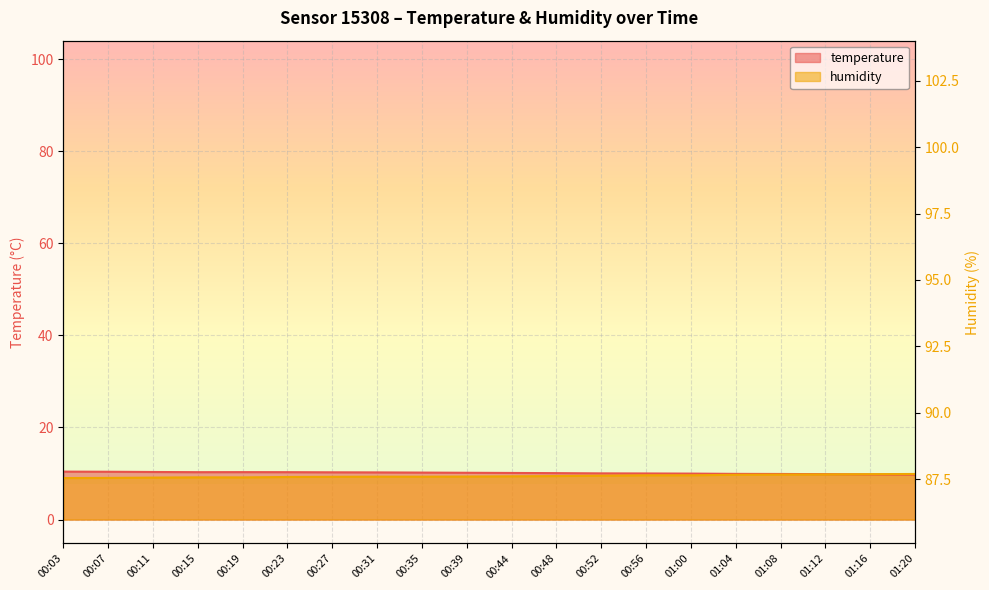

What is the label of the 2nd point from the right?

01:16